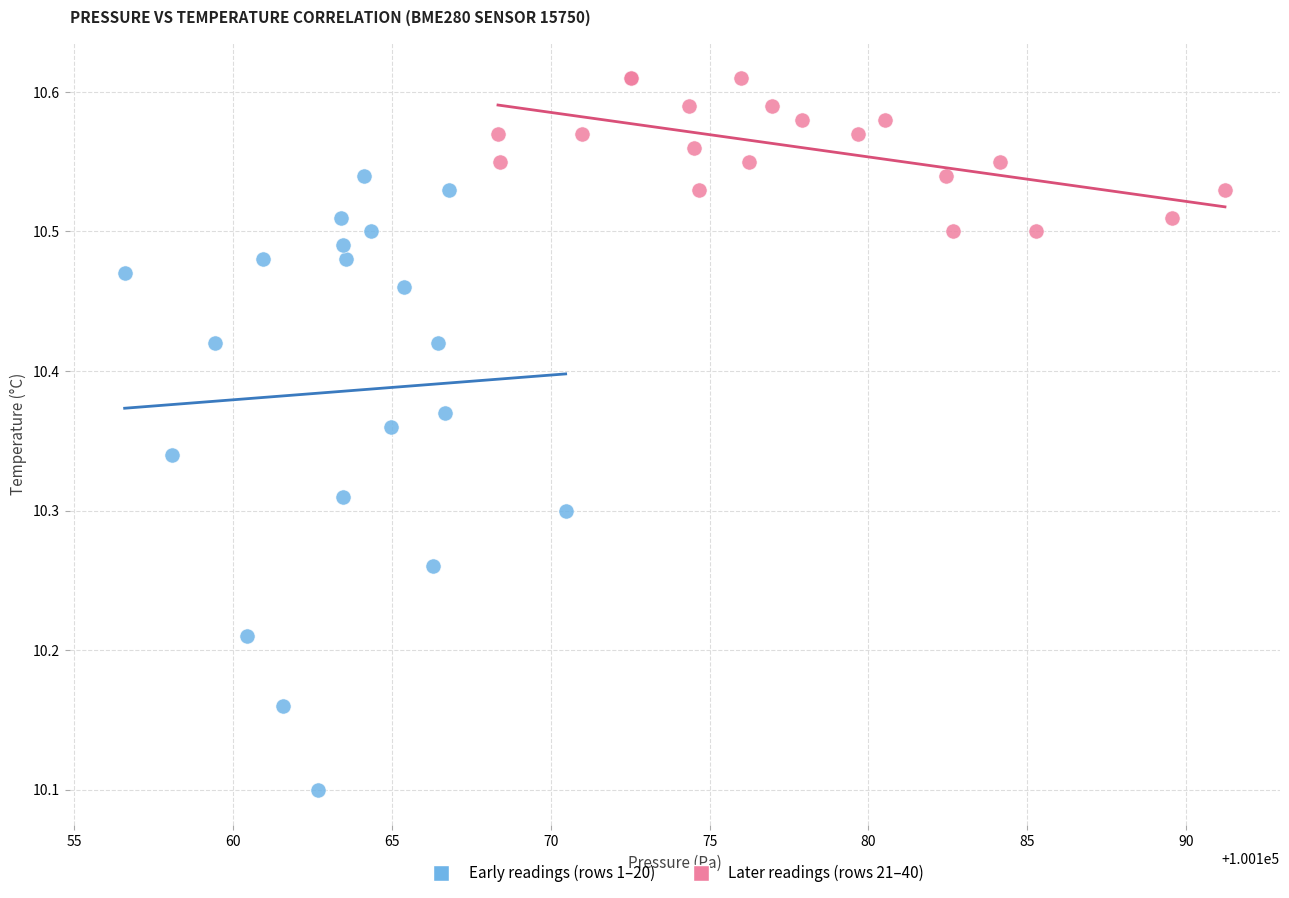

Which series has the widest spread of Y values?

Early readings (rows 1–20)